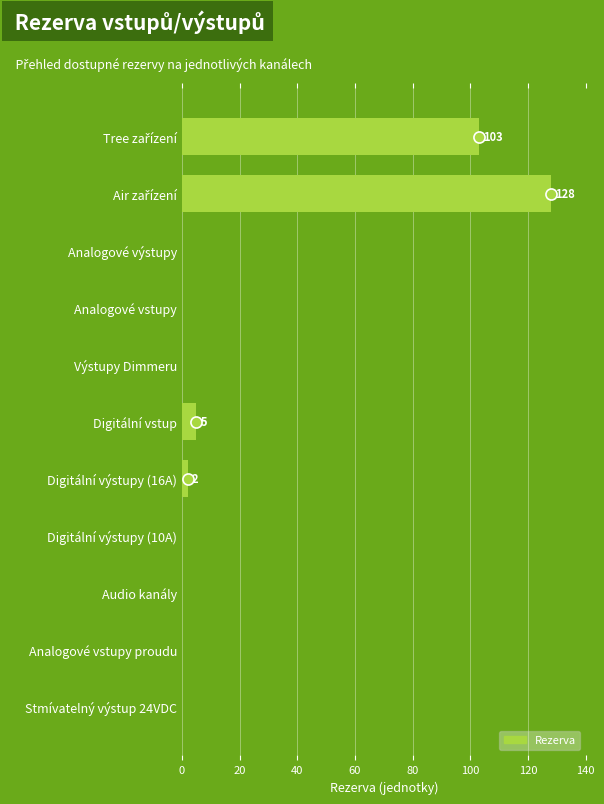

Is it true that the value at Výstupy Dimmeru is -69?

False